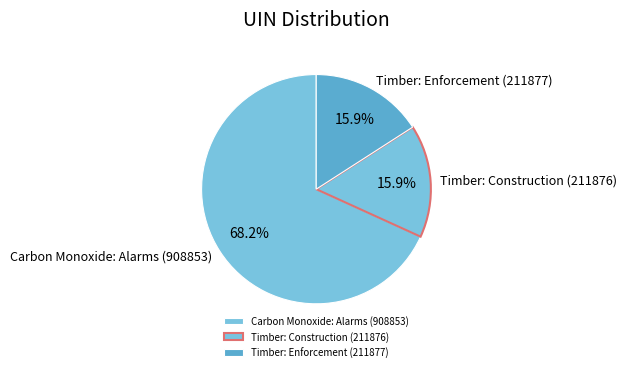

How many slices are in this pie chart?

3